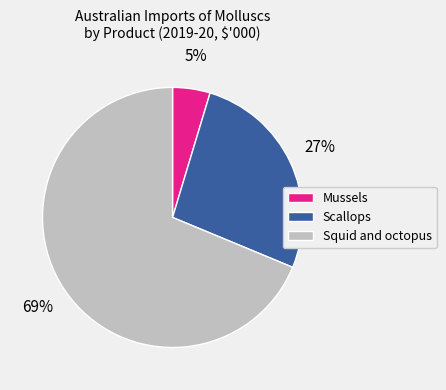

How many slices are in this pie chart?

3